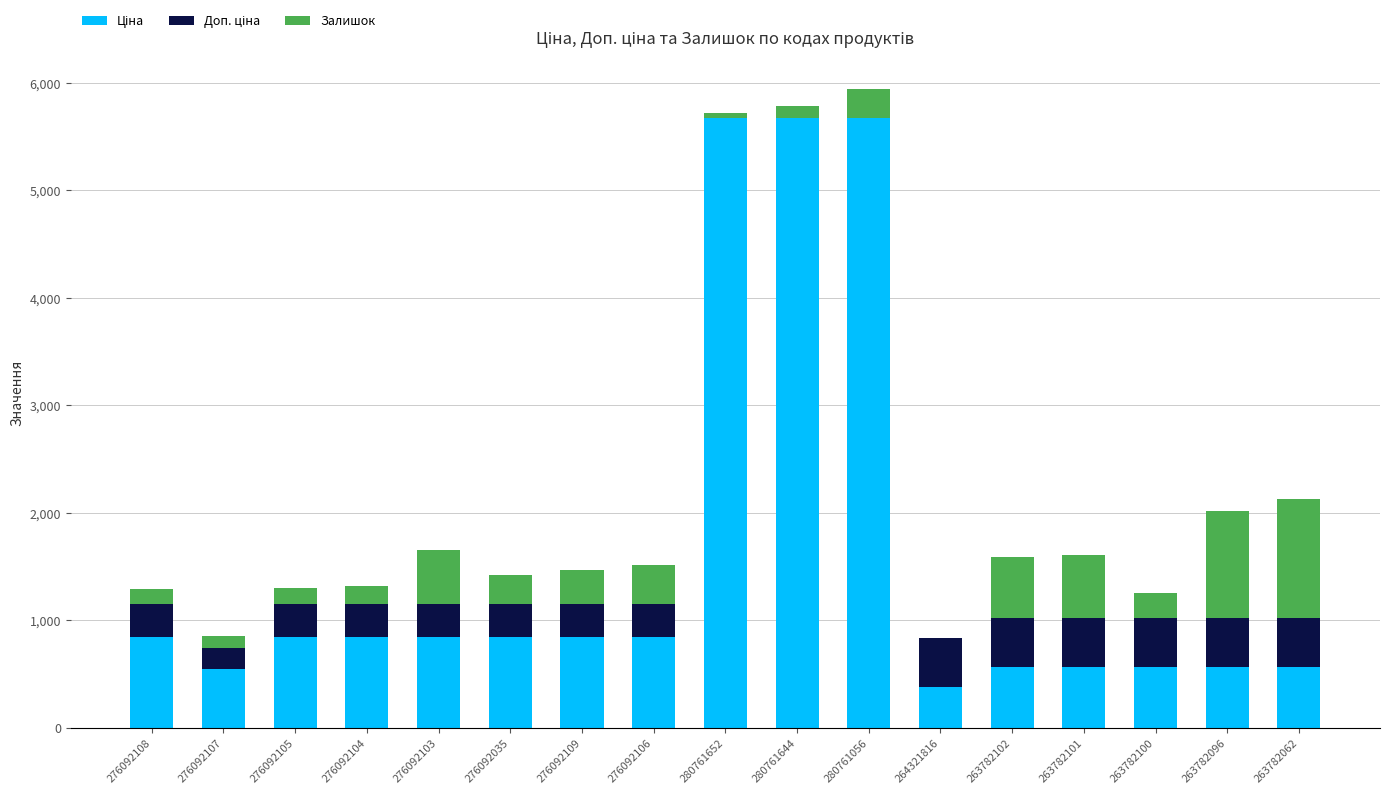

What is the total value across all series at 263782062?

2132.8